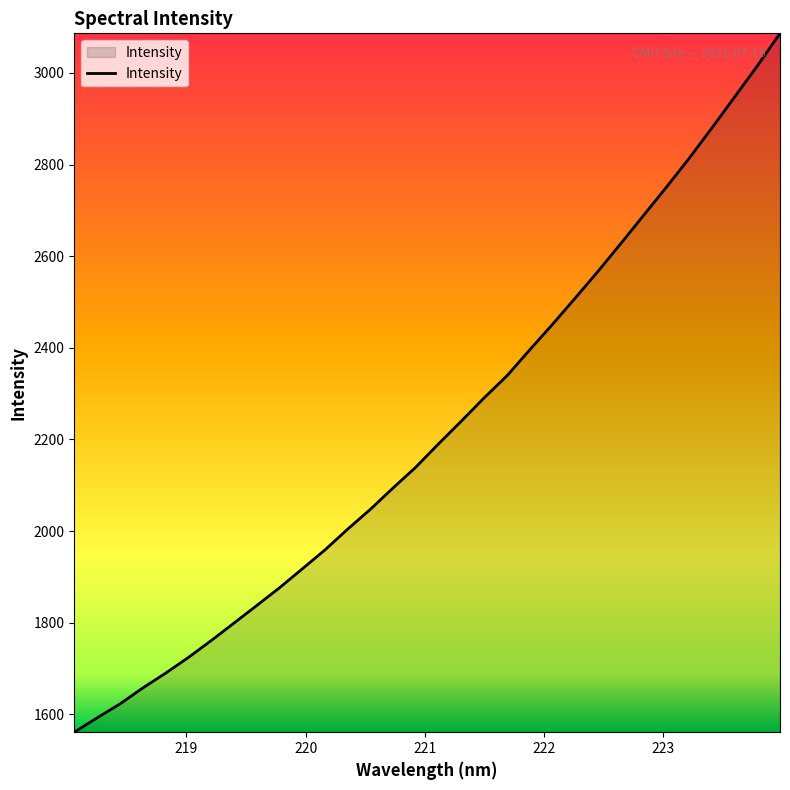

What is the difference between the maximum and minimum values?

1525.5